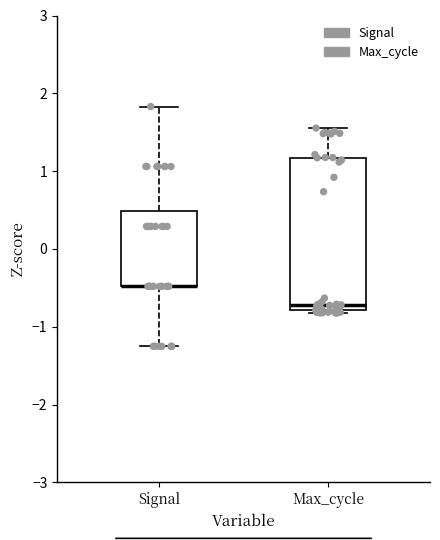

Reading left to right, transcribe this box plot: for each box, give where its median line is, the range the box spans, and where its two whiskers end, as read against the y-axis. The values are not printed on the chart, so give them approximately, as read against the axis.

Signal: median -0.5 (drawn on the box's lower edge), box -0.5 to 0.5, whiskers -1.3 to 1.8
Max_cycle: median -0.7, box -0.8 to 1.2, whiskers -0.8 (just below the box's lower edge) to 1.6